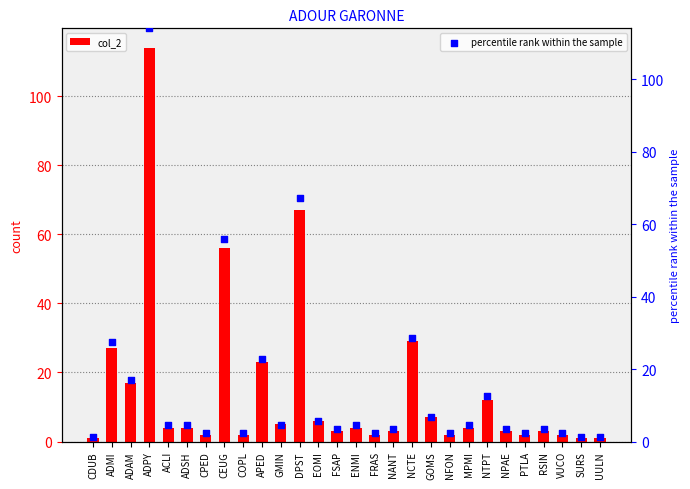

Which series contains the lowest Y value?

col_2